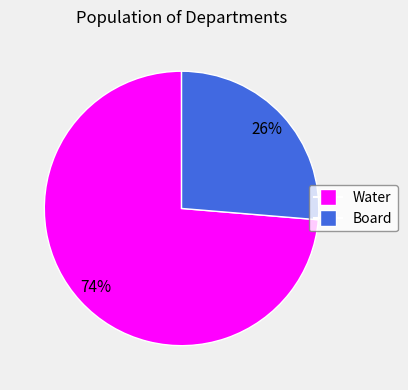

Rank the categories by value from highest to lowest.

Water, Board